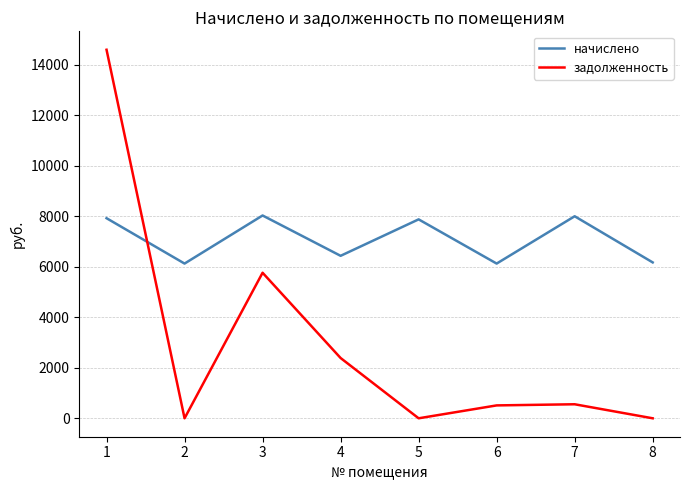

Where is the first local maximum for начислено?

3